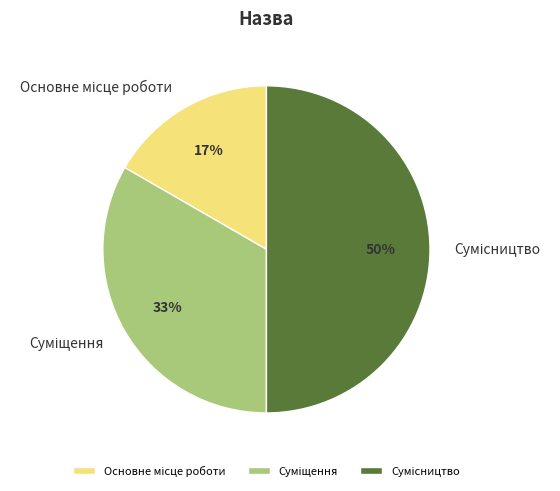

To the nearest percent, what is the average slice percentage?

33%